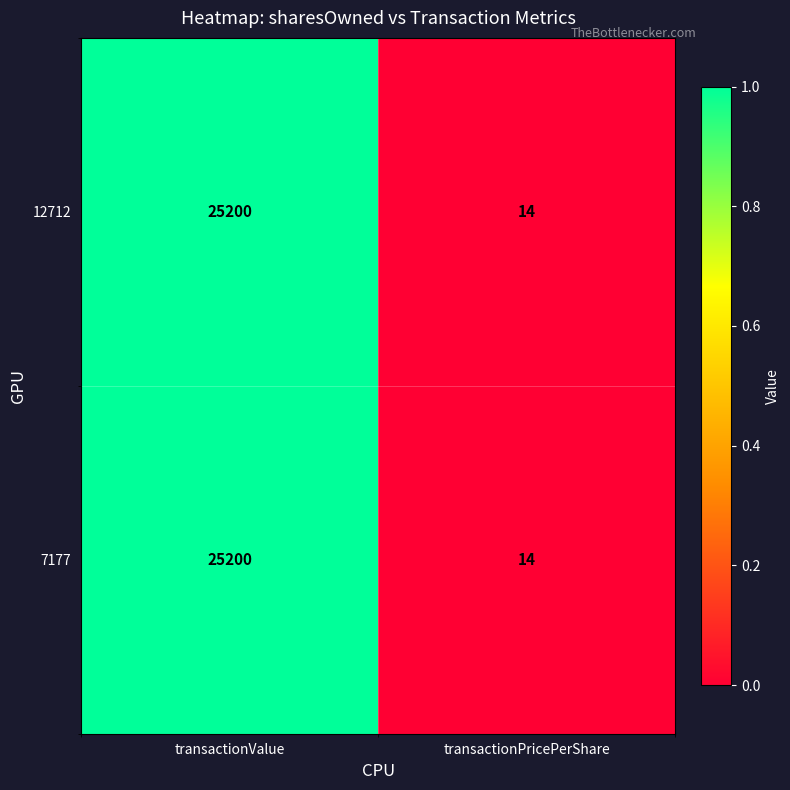

How many series are shown in this chart?

2